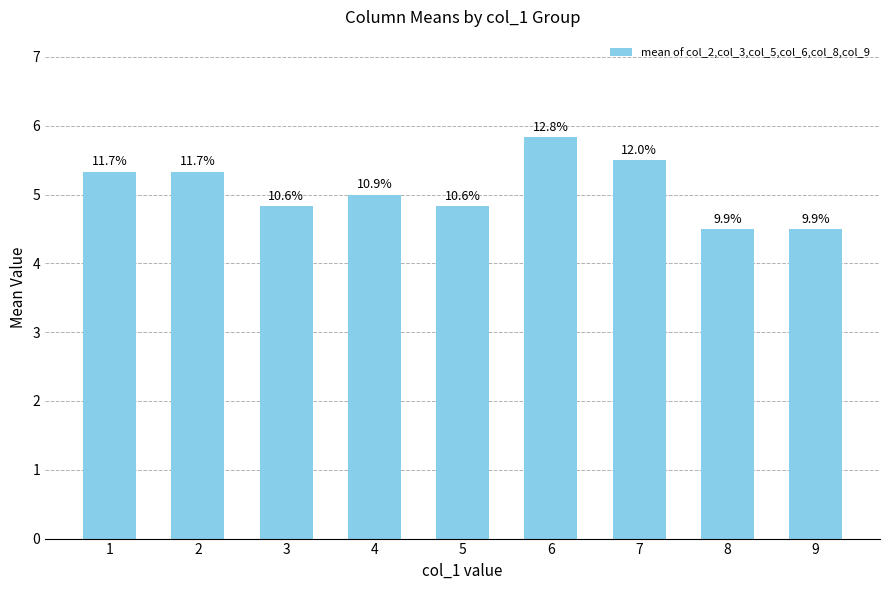

How many bars are there in total?

9